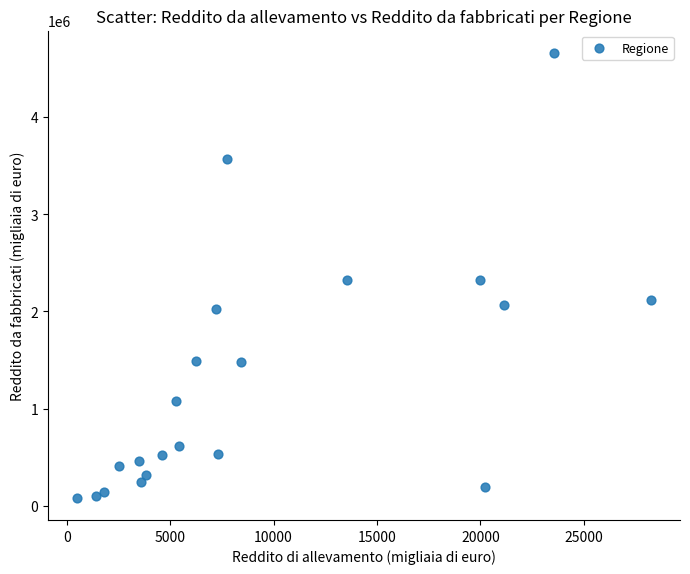

What is the range of Y values (max minus min)?

4579609